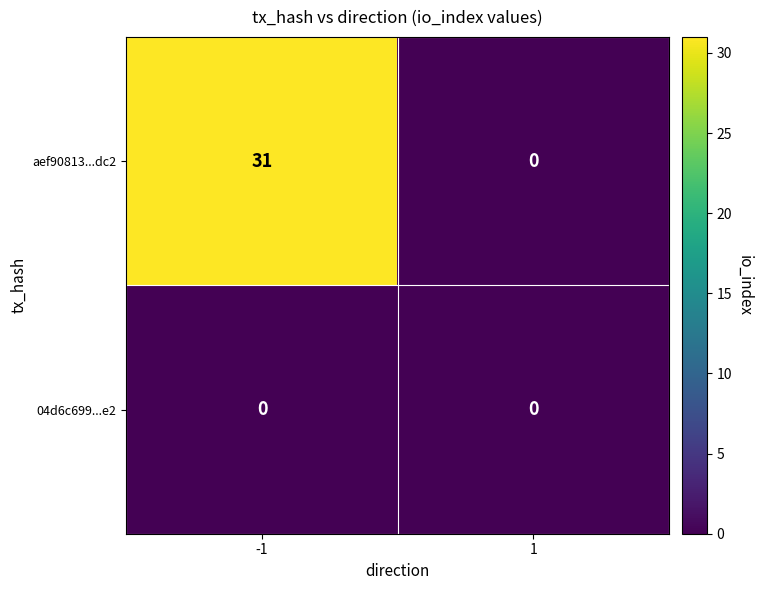

What is the sum of all aef90813...dc2 values?

31